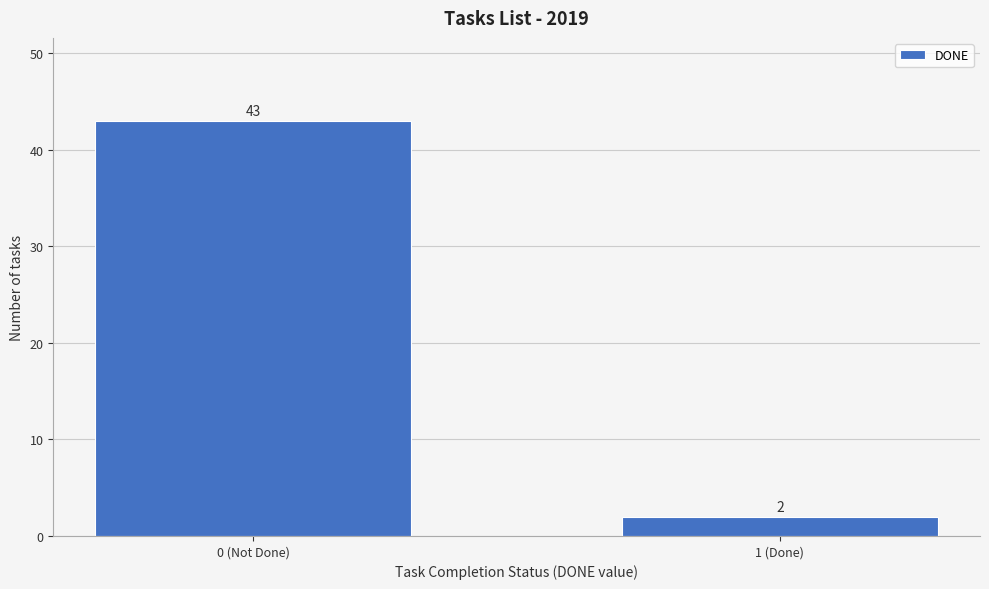

Reading left to right, list all the values displayed in this chart.

43	2